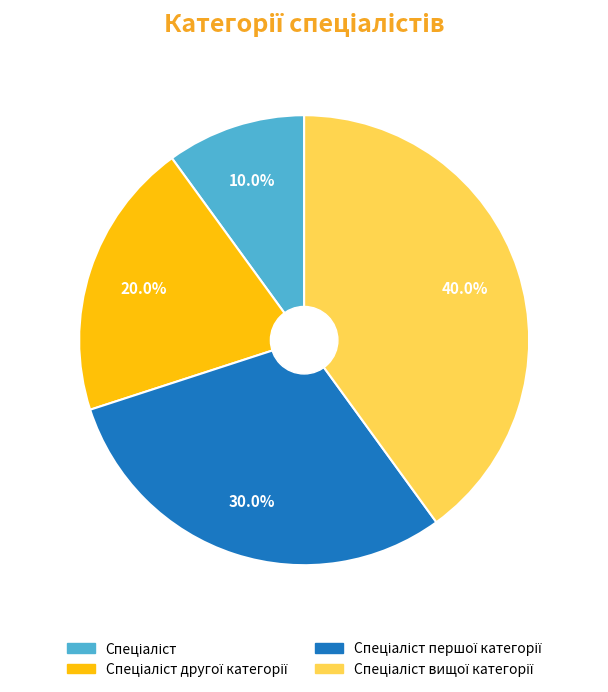

Is there a majority slice in this chart?

No